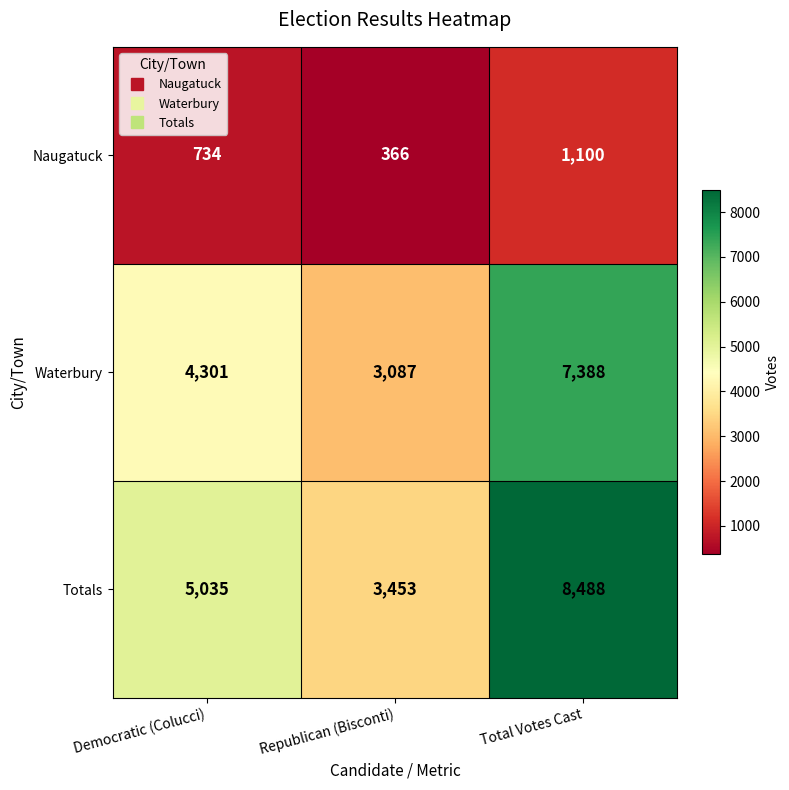

What is the difference between the highest and lowest values at Total Votes Cast?

7388